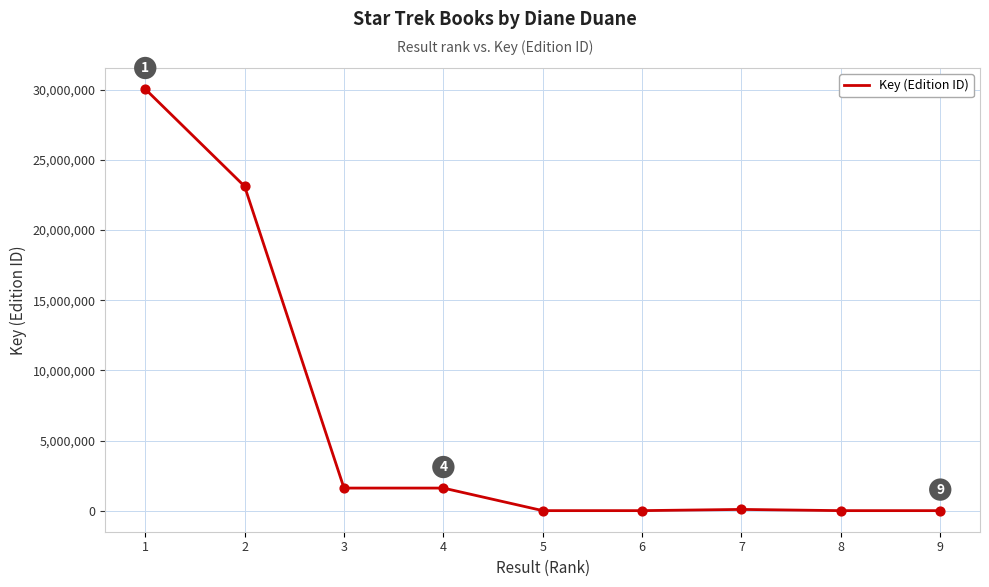

Which has a higher value, 5 or 4?

4